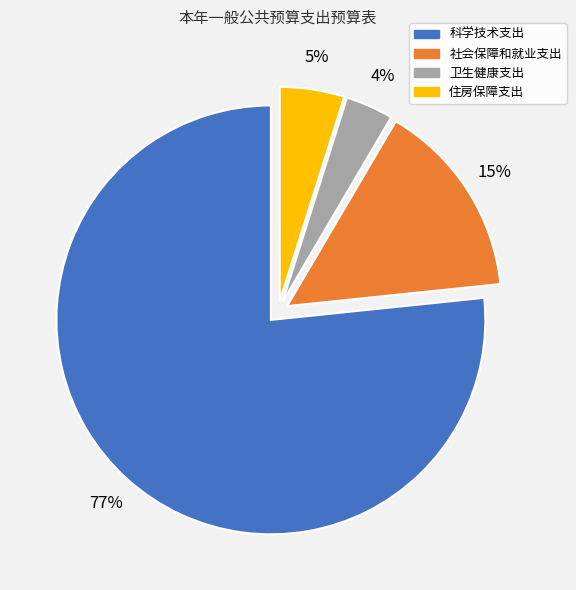

Which category has the smallest portion of the pie?

卫生健康支出